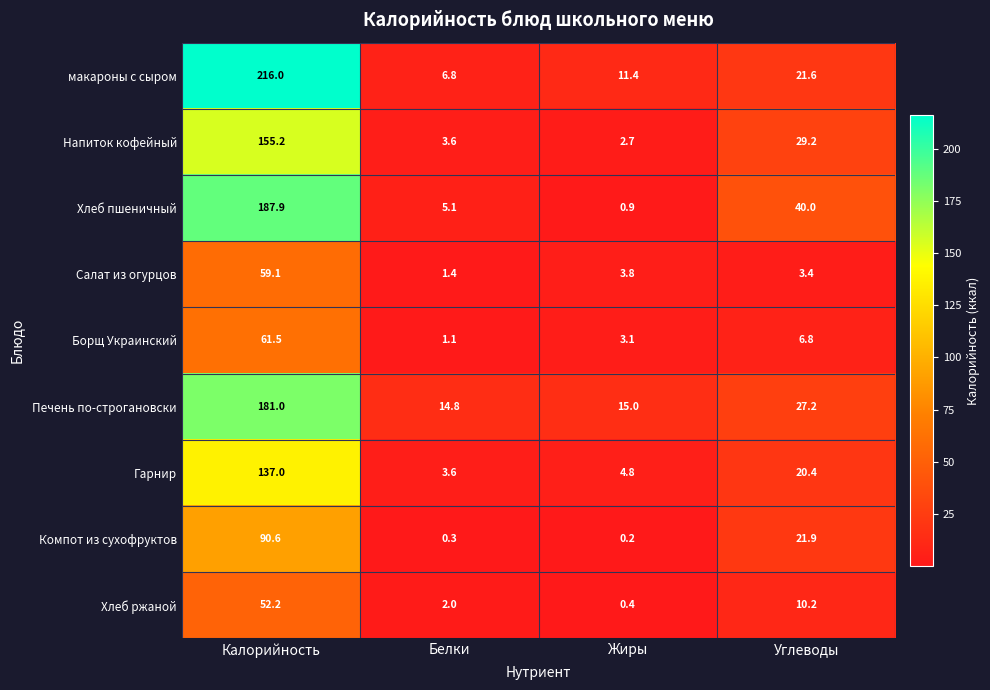

Which series has the largest range (max minus min)?

макароны с сыром